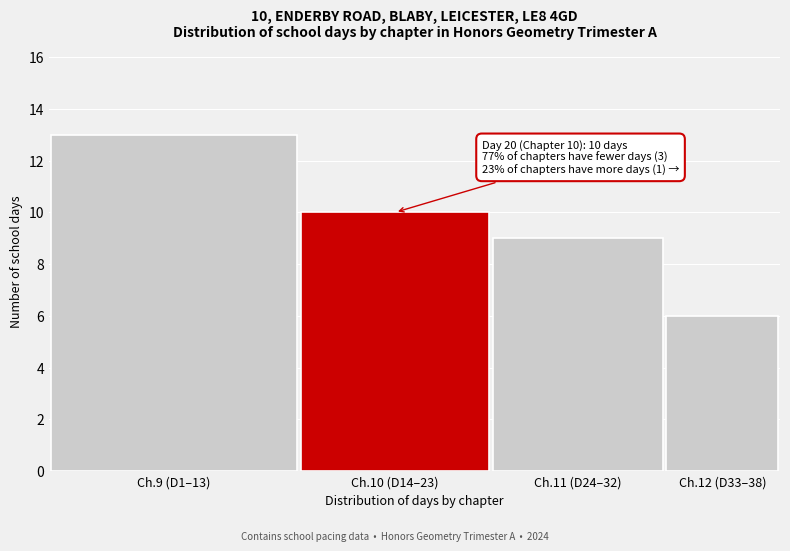

Reading left to right, what are all the values shown in this chart?

Ch.9 (D1–13)=13	Ch.10 (D14–23)=10	Ch.11 (D24–32)=9	Ch.12 (D33–38)=6